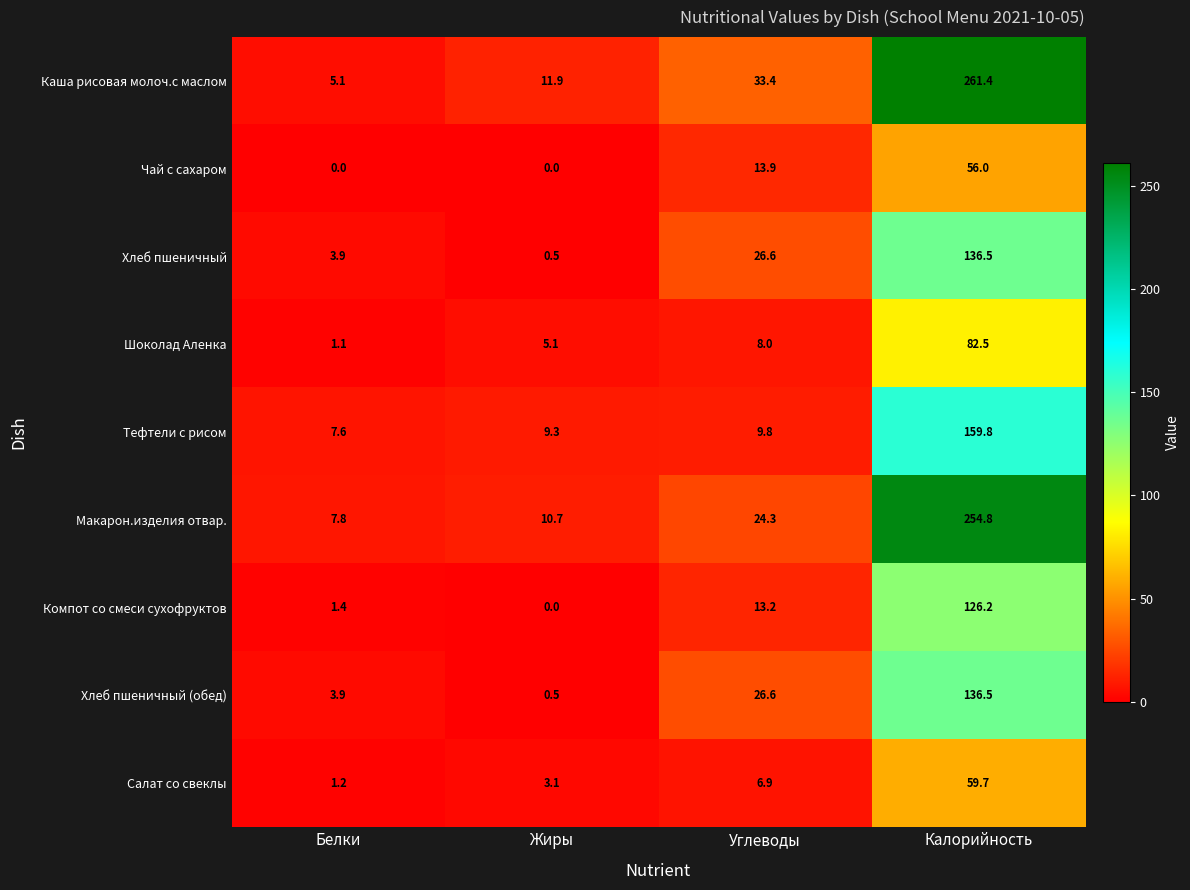

What is the difference between the maximum and second lowest values in the Тефтели с рисом series?

150.5